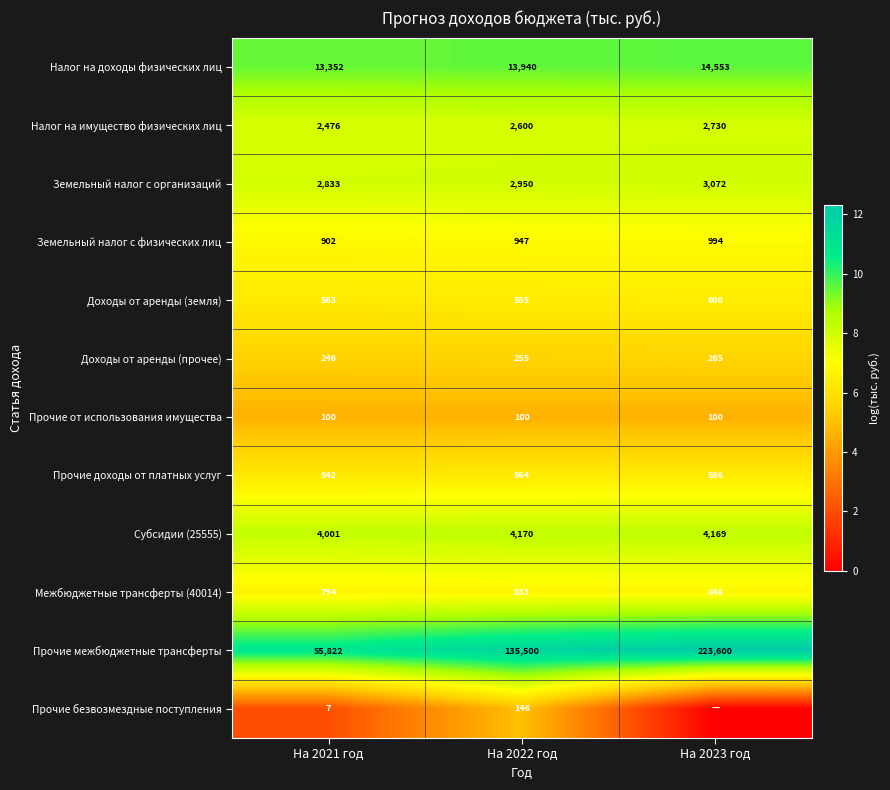

How many Доходы от аренды (земля) values are between 563 and 608?

3